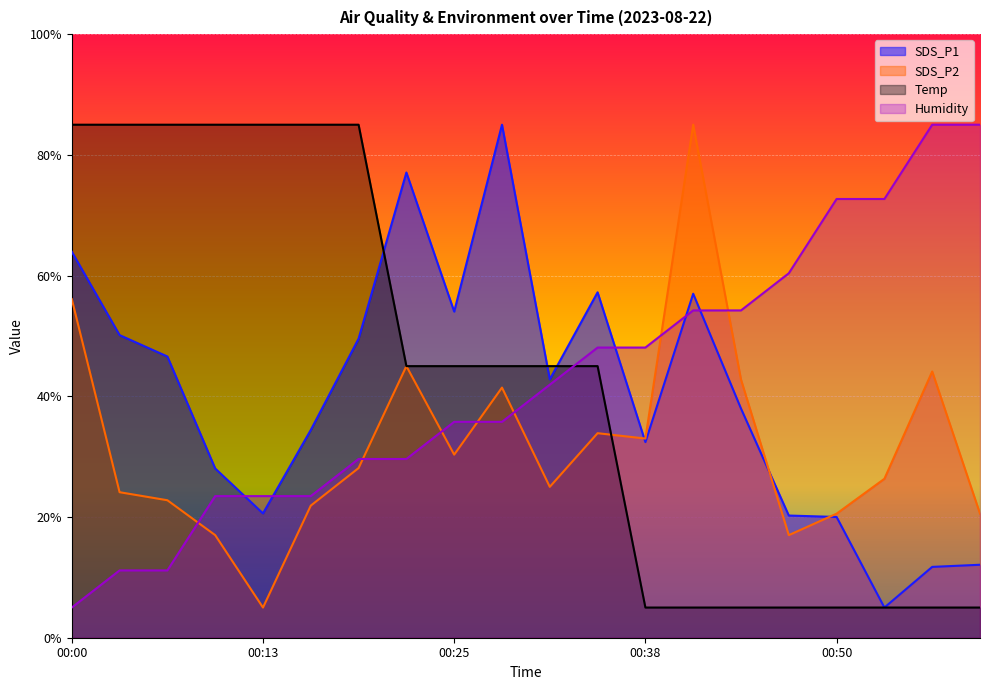

What is the difference between the second highest and second lowest values in the Temp series?

80.0